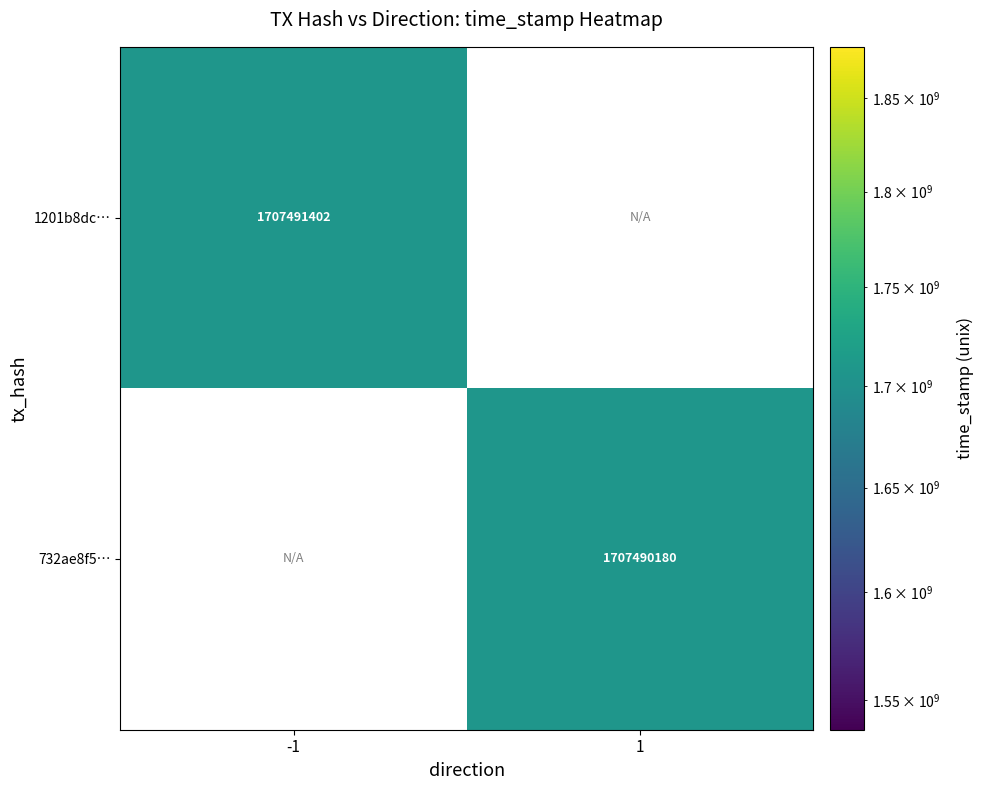

List the series in order of their overall mean, lowest first.

732ae8f5cc11327f0689ad14f8f13b9d91a337a, 1201b8dcb6ed04dfa01eeef558816d03d0c277f